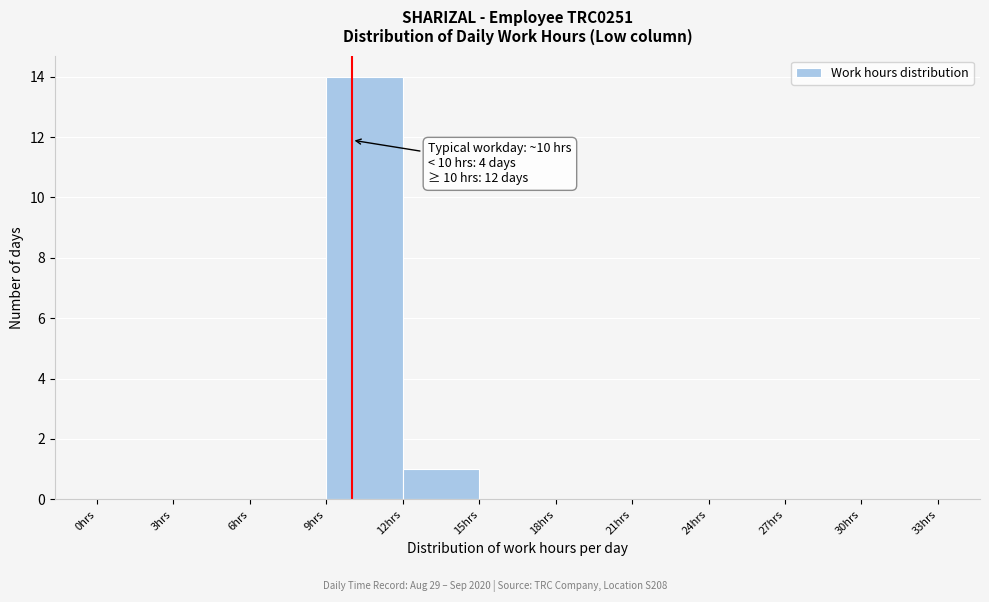

Which range on the x-axis has the tallest bar?

9 to 12